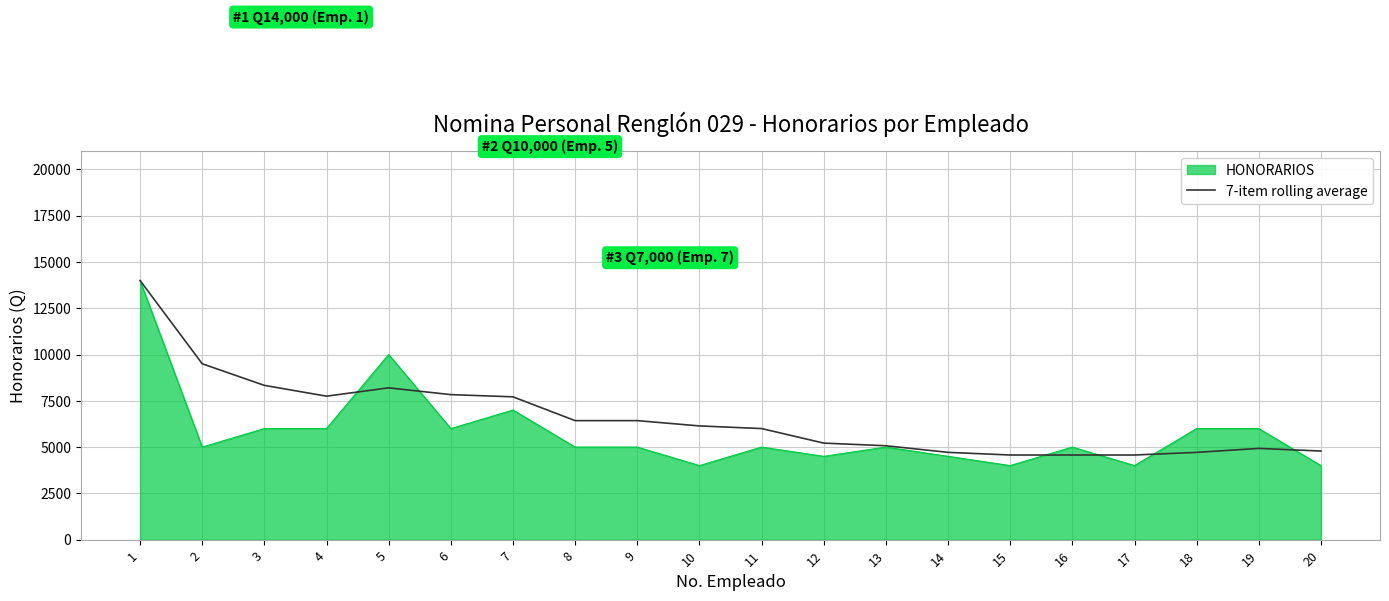

Rank the series at 5 from lowest to highest value.

7-item rolling average, HONORARIOS